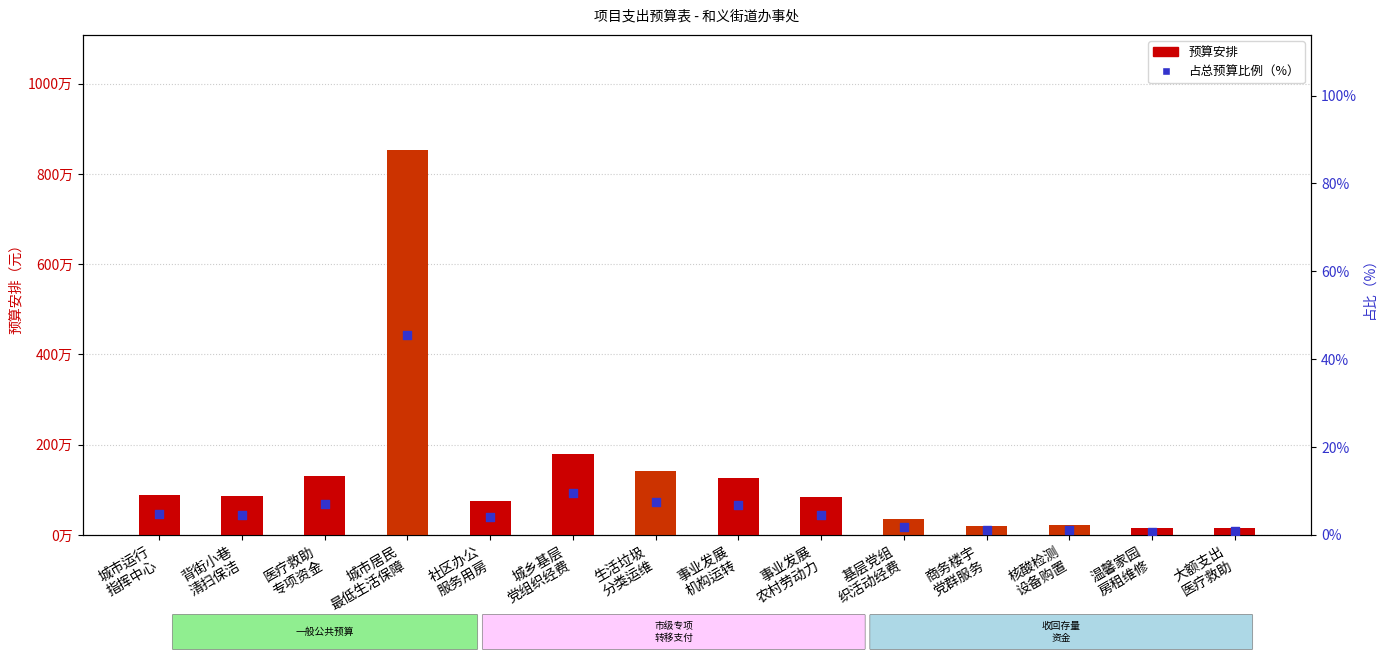

Which series has the widest spread of Y values?

预算安排（元）